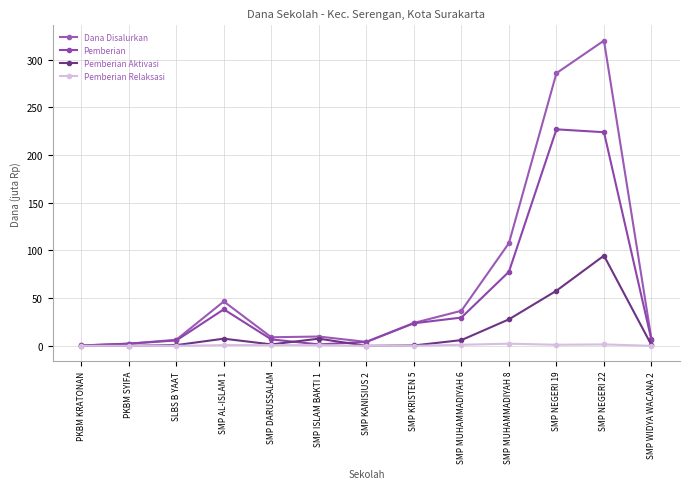

What is the value of the Pemberian point at the 8th from the left?

23.6